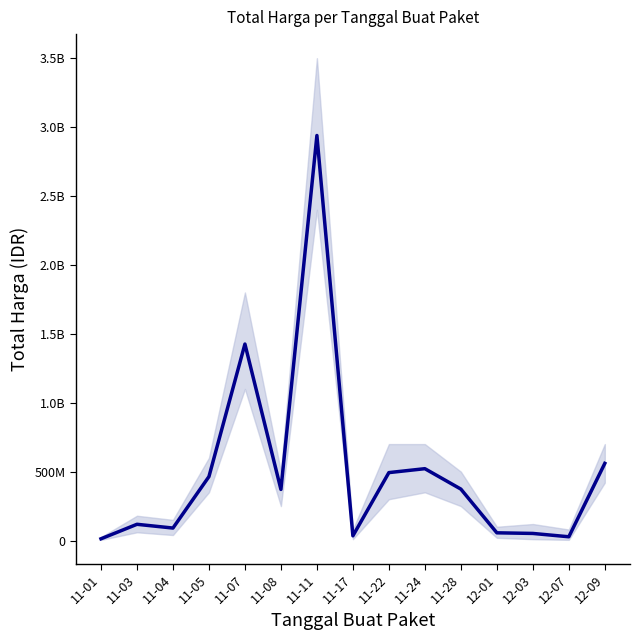

Reading left to right, list all the values displayed in this chart.

11-01=12787500	11-03=117910240	11-04=90671200	11-05=464002100	11-07=1425867900	11-08=370966800	11-11=2938963240	11-17=34292000	11-22=493000000	11-24=521459200	11-28=373404000	12-01=56152800	12-03=51601000	12-07=27412000	12-09=559971000